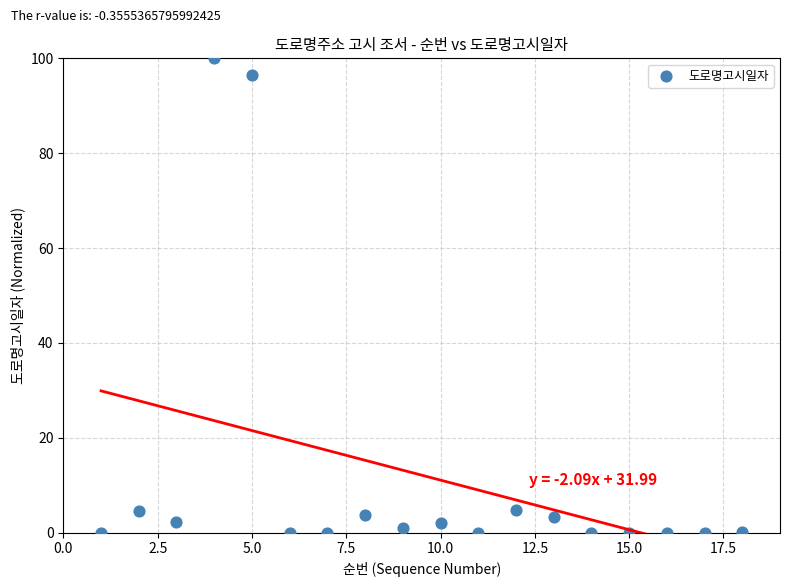

What is the range of Y values (max minus min)?

100.0